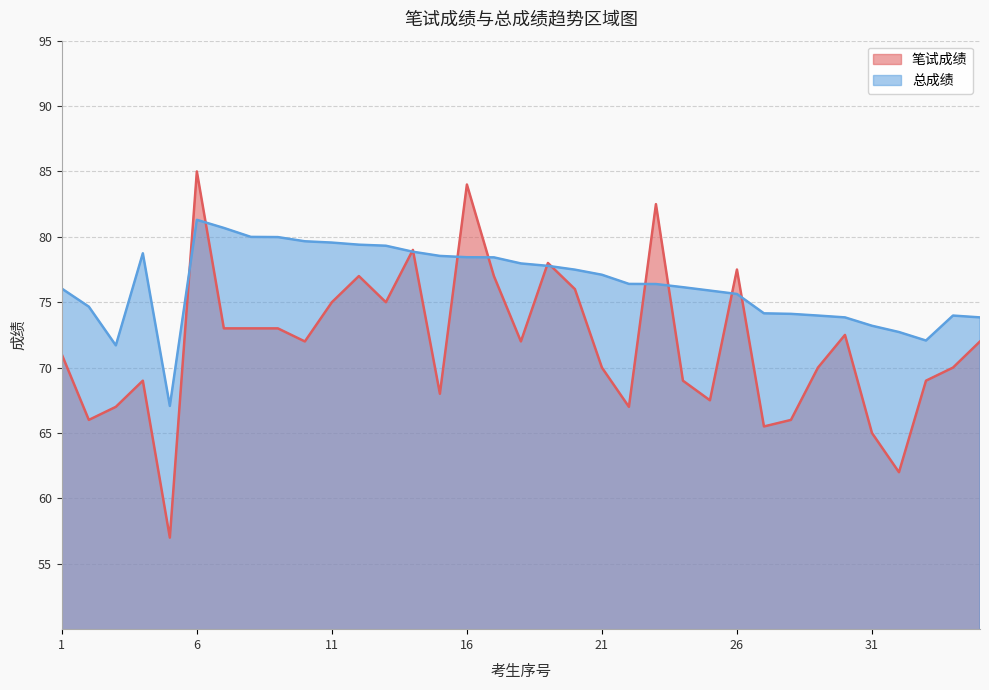

Between which two adjacent categories do 笔试成绩 and 总成绩 first intersect?

5 and 6